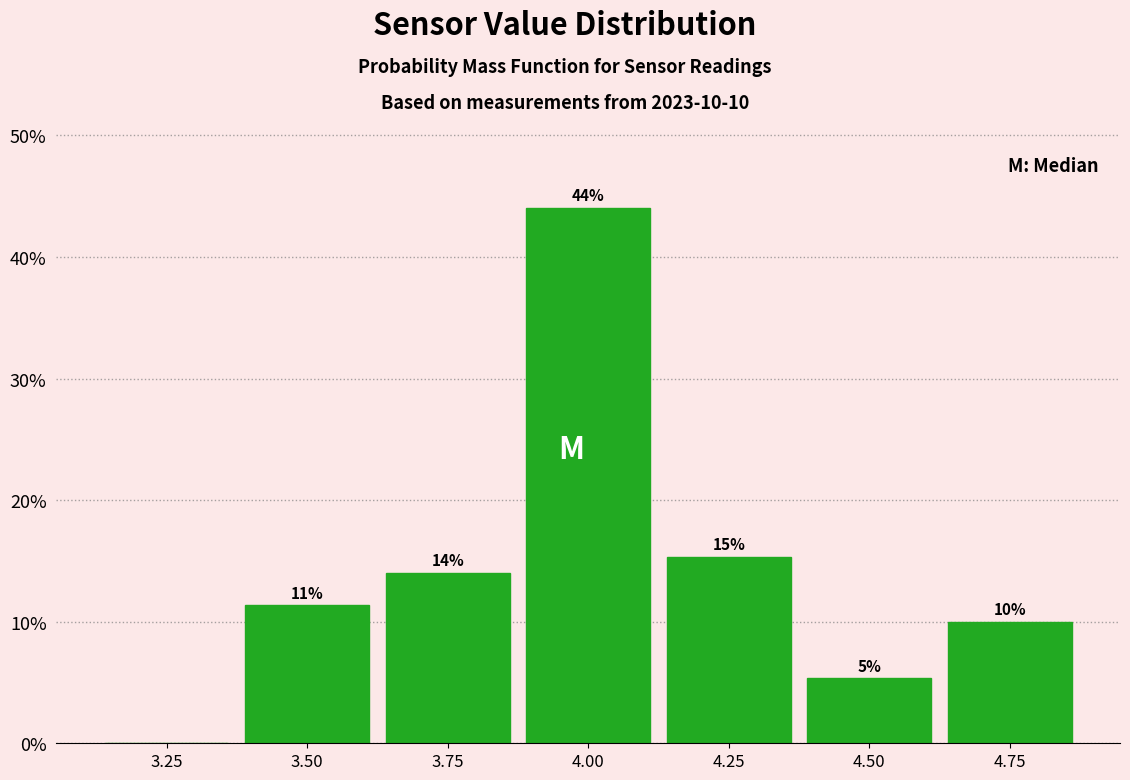

Which range on the x-axis has the tallest bar?

3.875 to 4.125